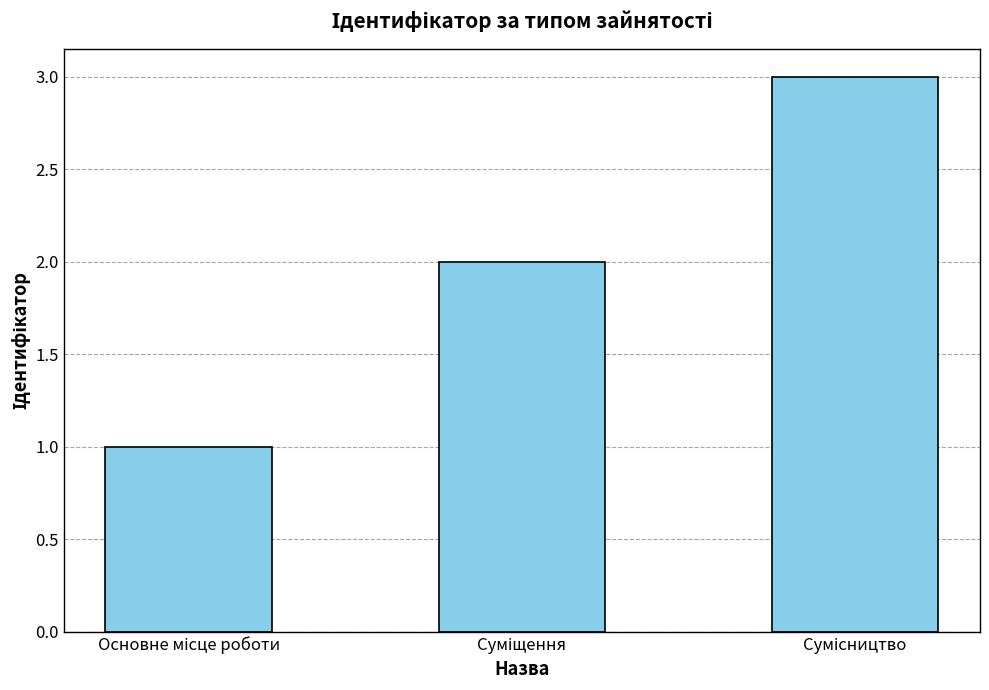

What is the sum of all values?

6